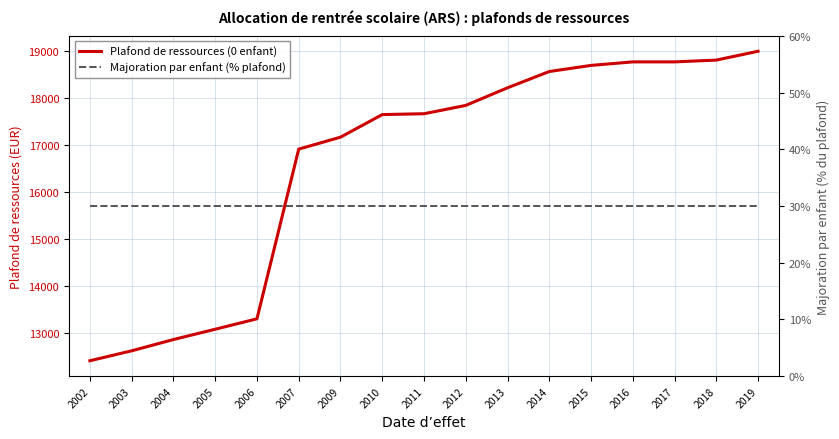

Which series has the largest range (max minus min)?

Plafond de ressources (0 enfant)